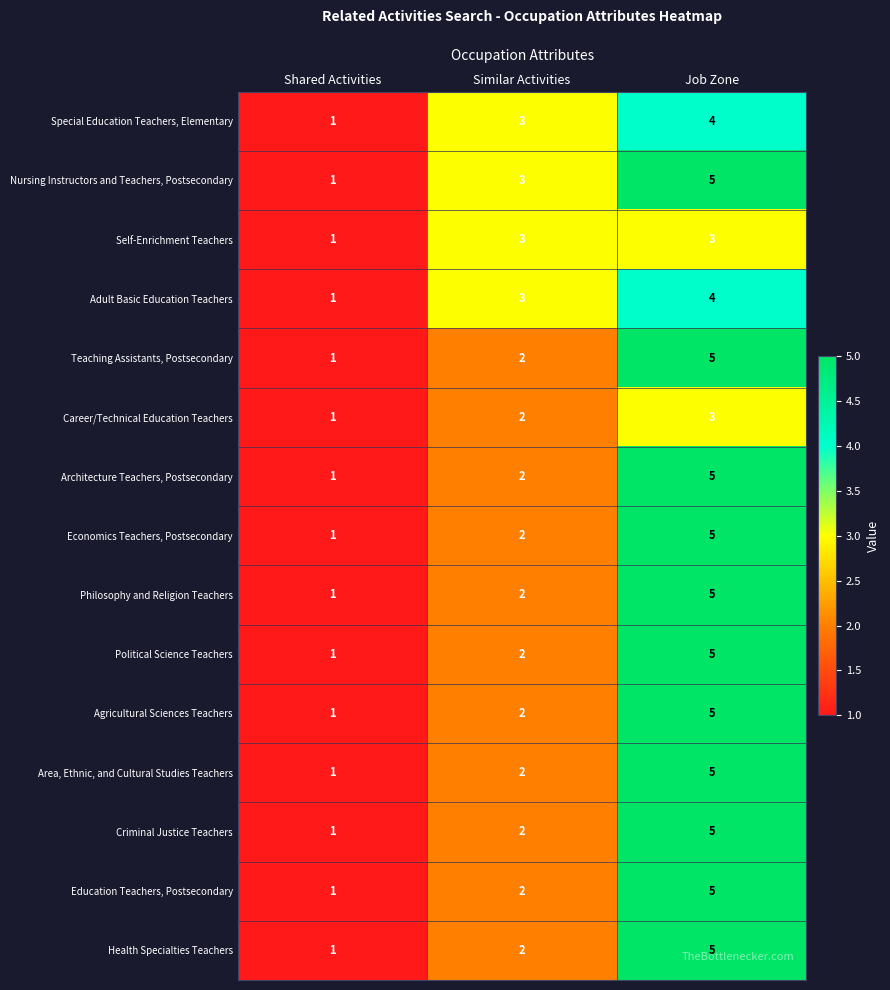

Which category has the highest value in the Political Science Teachers series?

Job Zone